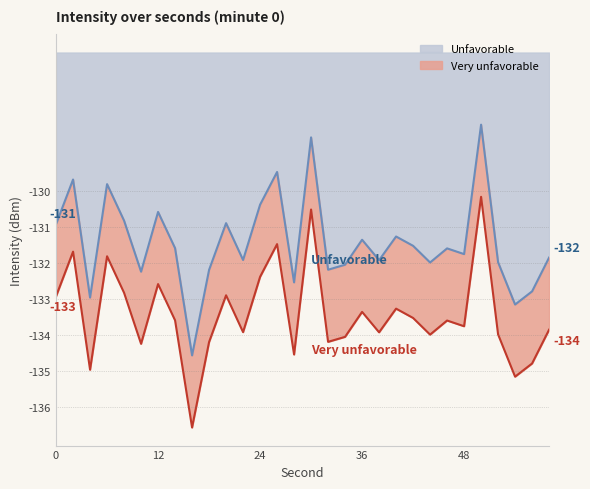

At which category does Unfavorable reach its first local valley?

4